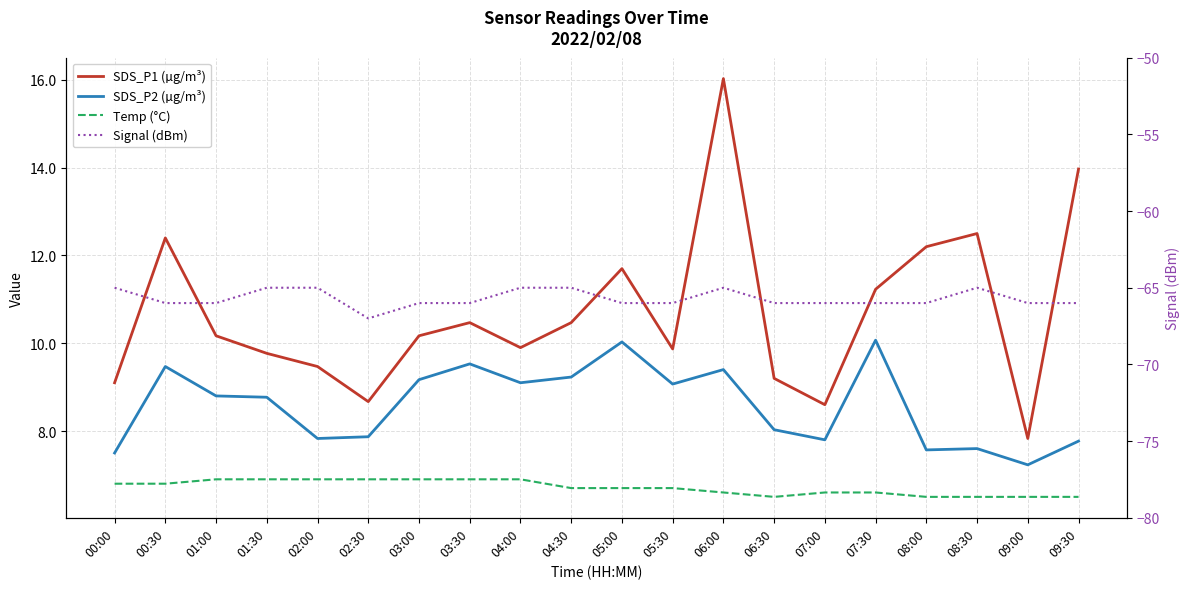

What is the difference between the maximum and minimum values in the Signal (dBm) series?

2.0